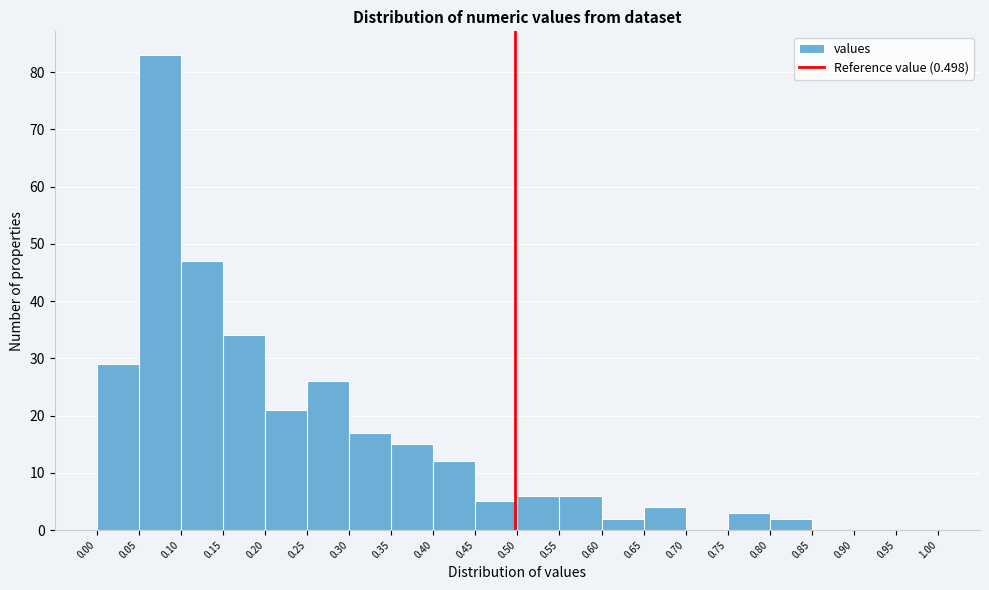

What is the height of the bar covering 0.25 to 0.30 on the x-axis? The values are not printed on the chart, so give them approximately, as read against the axis.

26